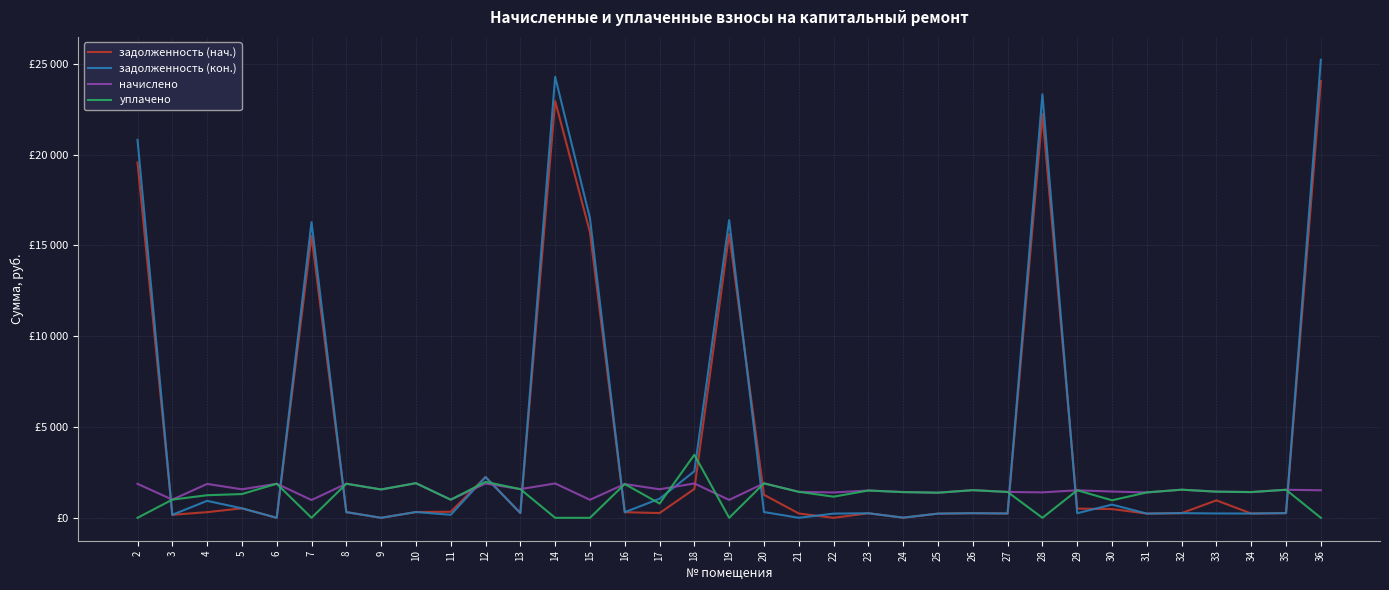

True or false: задолженность (нач.) has a value of 22950.3 at 14.

True